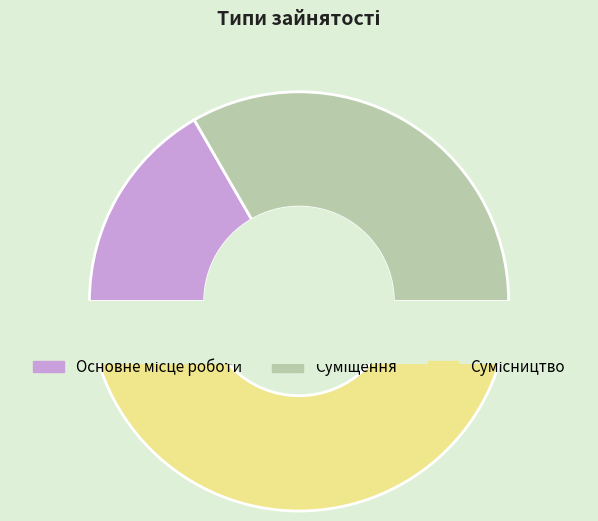

Does any single category account for the majority?

No